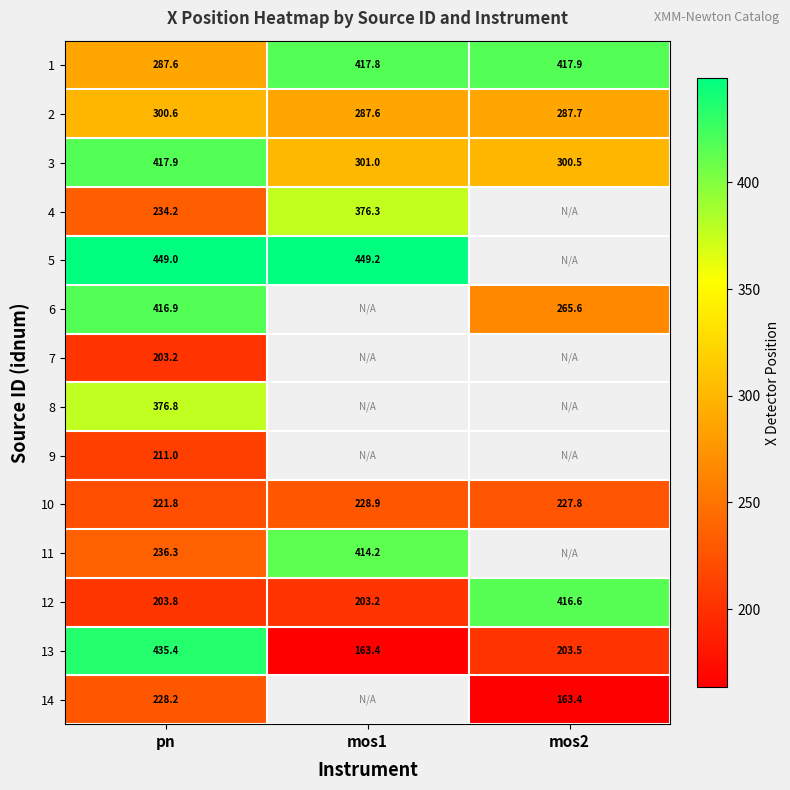

What is the difference between the maximum and minimum values in the 1 series?

130.3